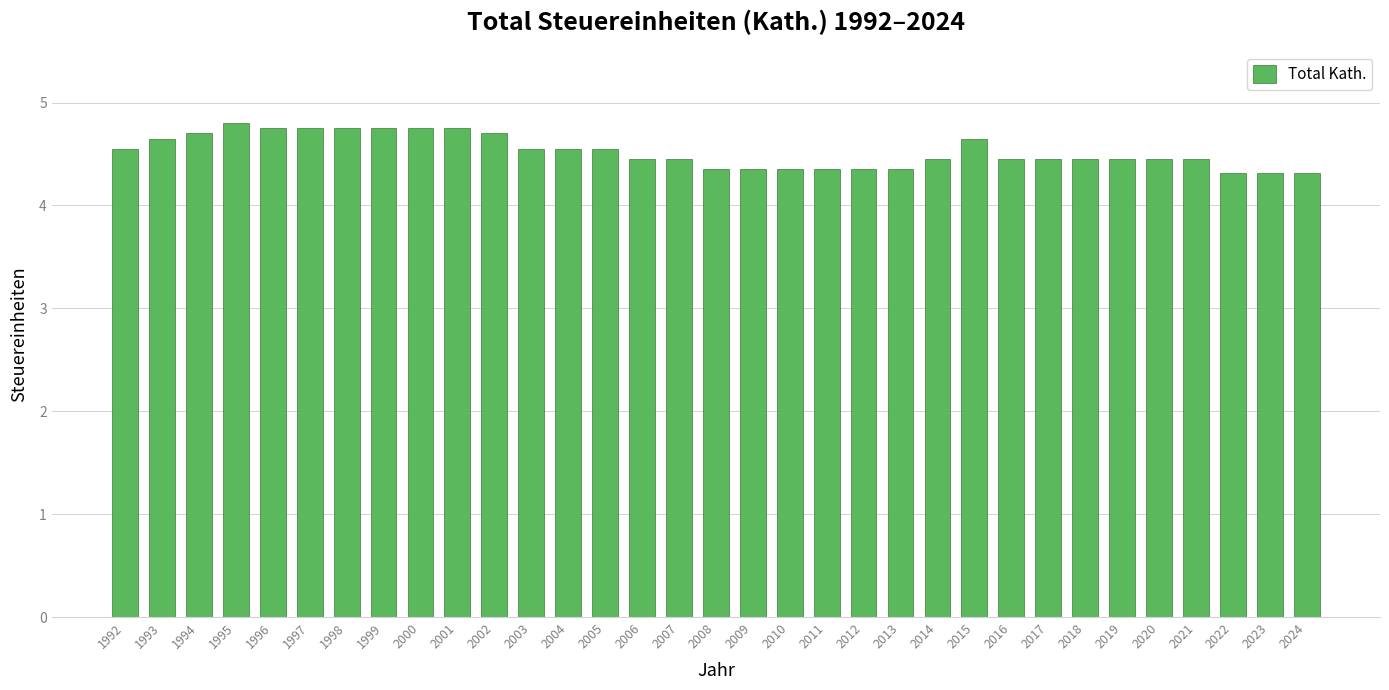

What is the greatest value displayed?

4.8